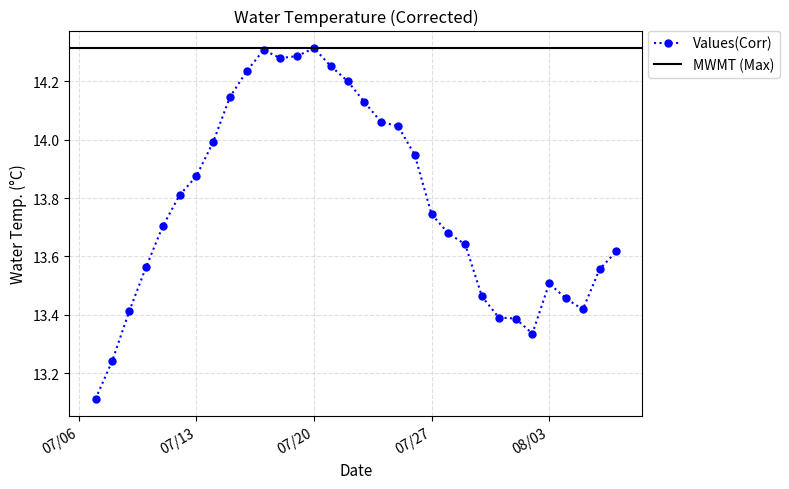

Count the number of data series in this chart.

1